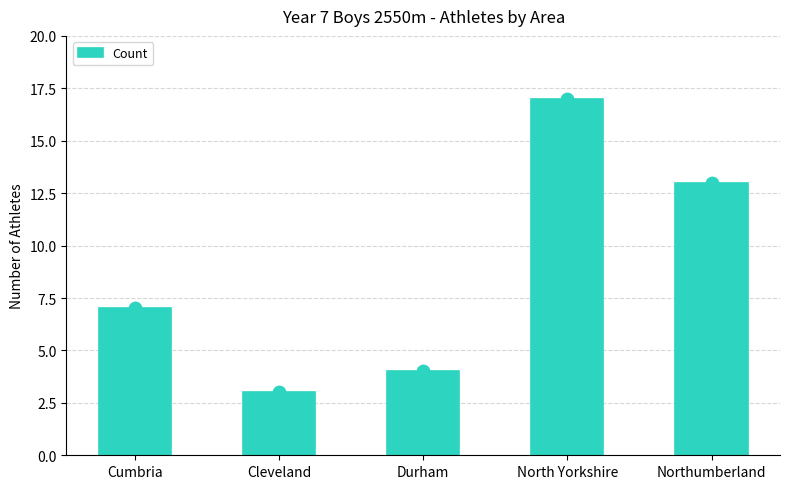

Which has a higher value, Durham or North Yorkshire?

North Yorkshire